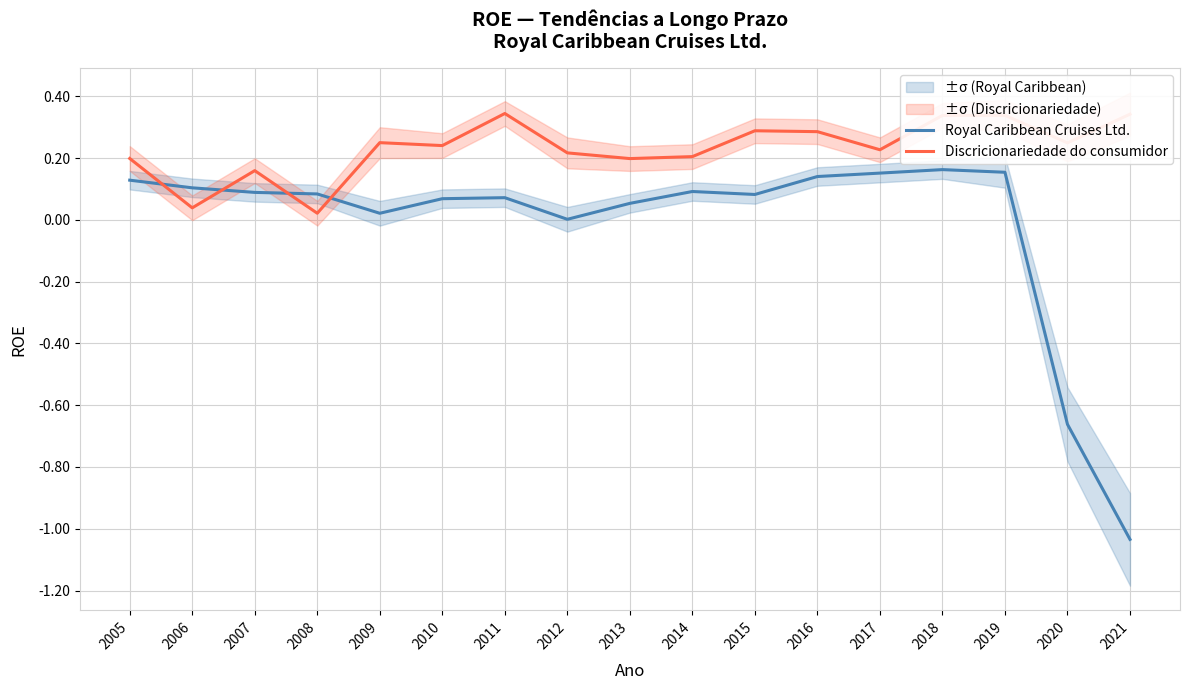

At which label is Discricionariedade do consumidor closest to 0?

2008